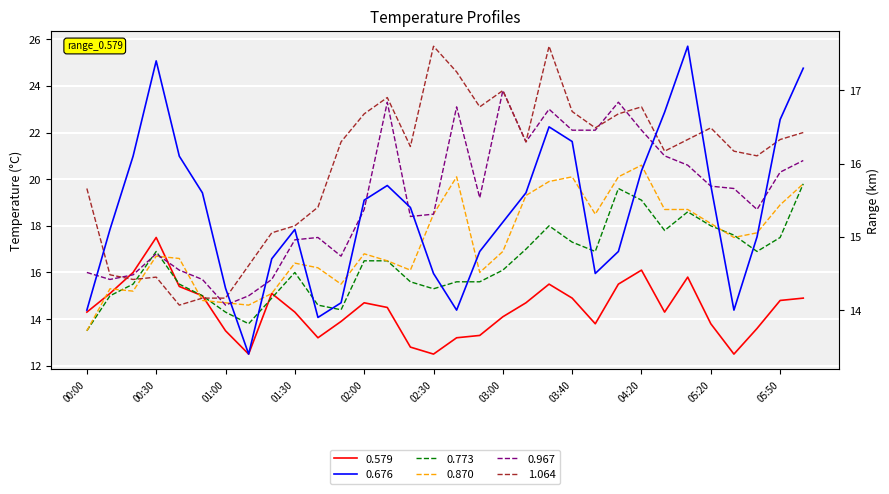

Where do 0.579 and 1.064 first cross each other?

00:10 and 00:20